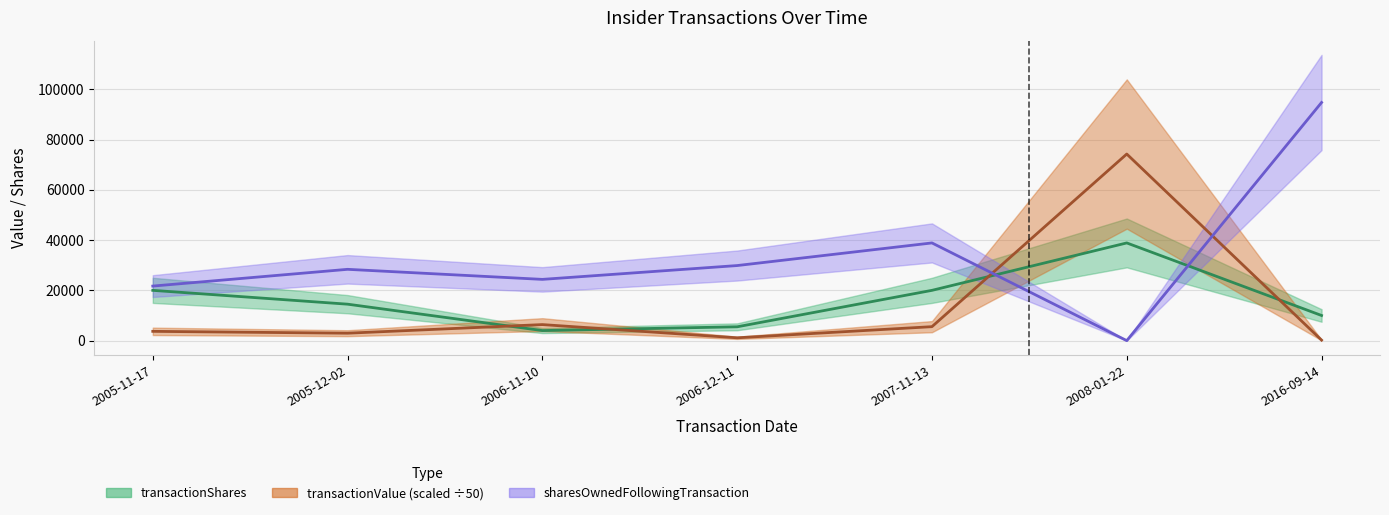

Which has a higher value, 2005-12-02 or 2008-01-22?

2008-01-22